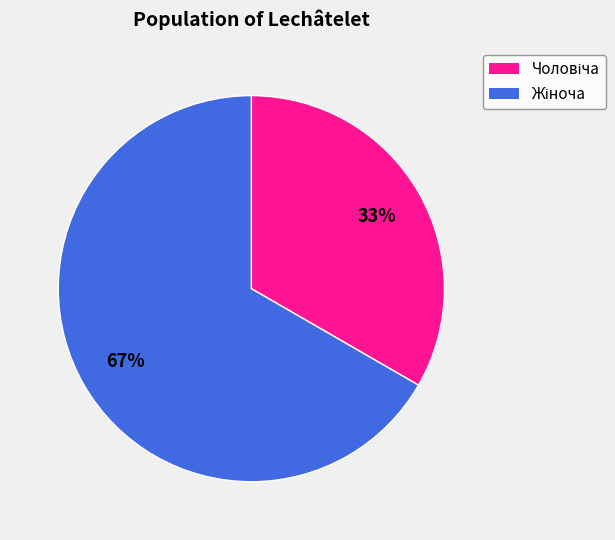

Is there any slice that represents more than half of the pie?

Yes